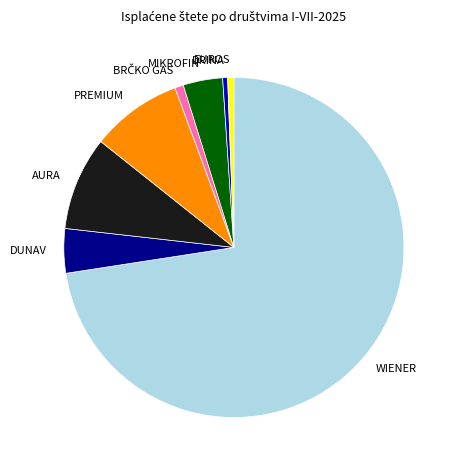

How many slices are in this pie chart?

8